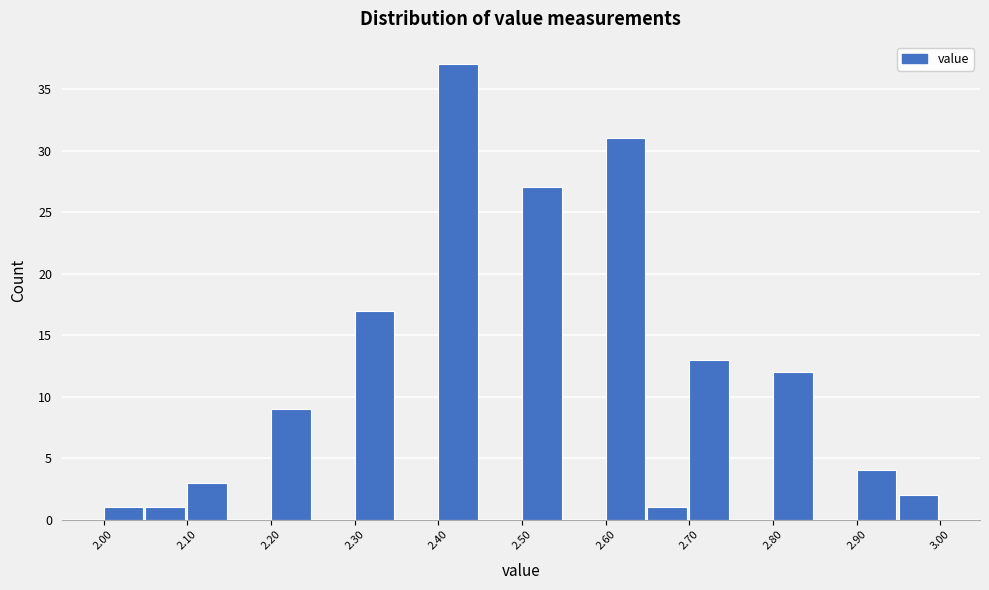

Reading left to right, list every bar in this chart as the range it spans on the x-axis followed by its height. The values are not printed on the chart, so give them approximately, as read against the axis.

2.00 to 2.05: 1
2.05 to 2.10: 1
2.10 to 2.15: 3
2.15 to 2.20: 0
2.20 to 2.25: 9
2.25 to 2.30: 0
2.30 to 2.35: 17
2.35 to 2.40: 0
2.40 to 2.45: 37
2.45 to 2.50: 0
2.50 to 2.55: 27
2.55 to 2.60: 0
2.60 to 2.65: 31
2.65 to 2.70: 1
2.70 to 2.75: 13
2.75 to 2.80: 0
2.80 to 2.85: 12
2.85 to 2.90: 0
2.90 to 2.95: 4
2.95 to 3.00: 2